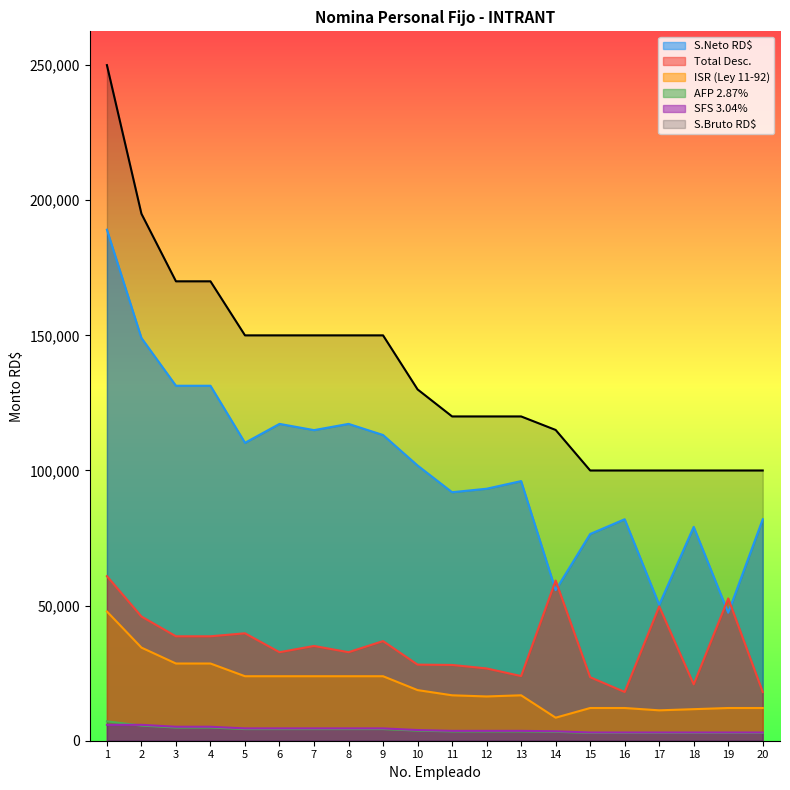

Is it true that S.Bruto RD$ equals 1702.7 at 8?

False